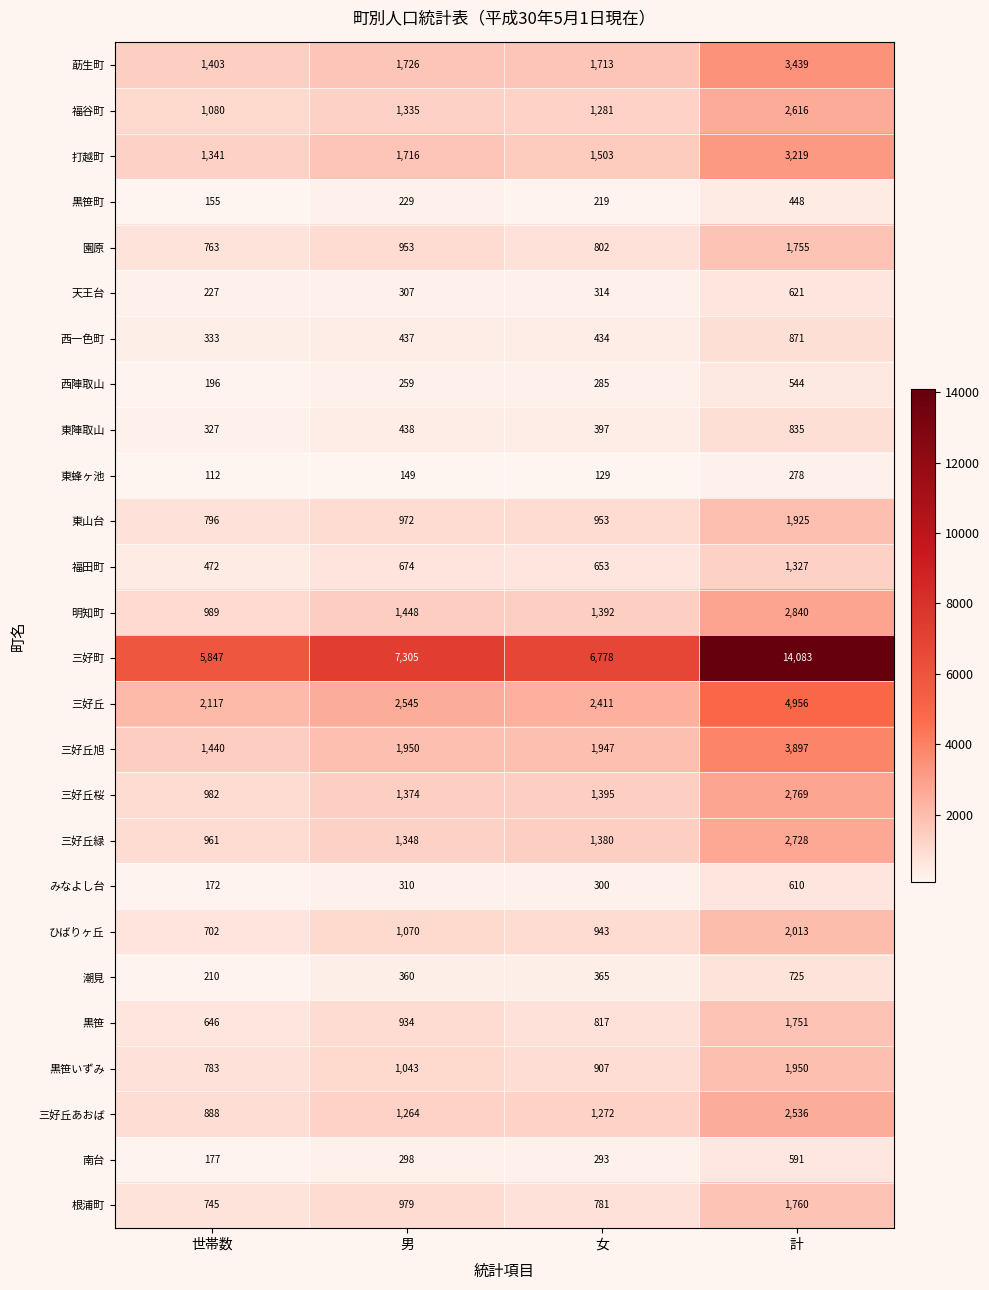

Rank the series at 男 from lowest to highest value.

東蜂ヶ池, 黒笹町, 西陣取山, 南台, 天王台, みなよし台, 潮見, 西一色町, 東陣取山, 福田町, 黒笹, 園原, 東山台, 根浦町, 黒笹いずみ, ひばりヶ丘, 三好丘あおば, 福谷町, 三好丘緑, 三好丘桜, 明知町, 打越町, 莇生町, 三好丘旭, 三好丘, 三好町